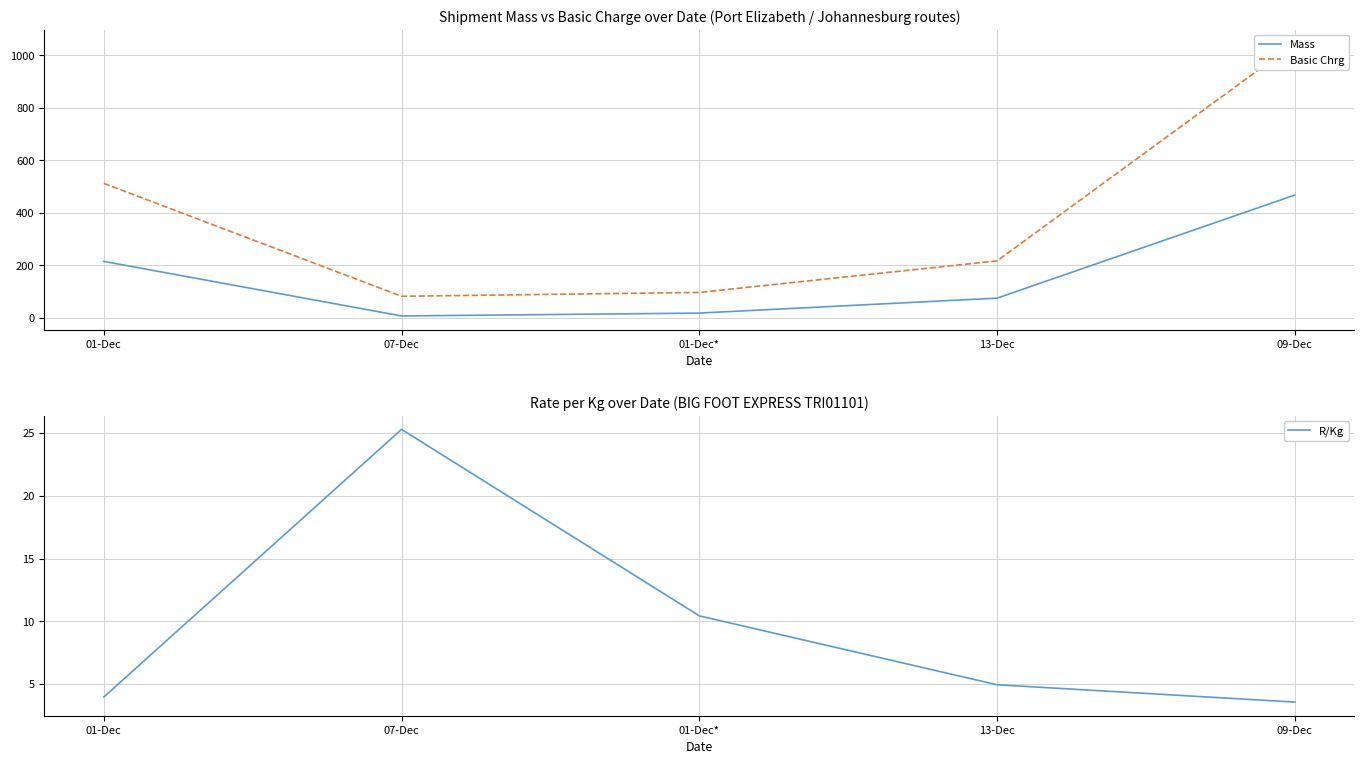

At which label is Basic Chrg closest to 563?

01-Dec